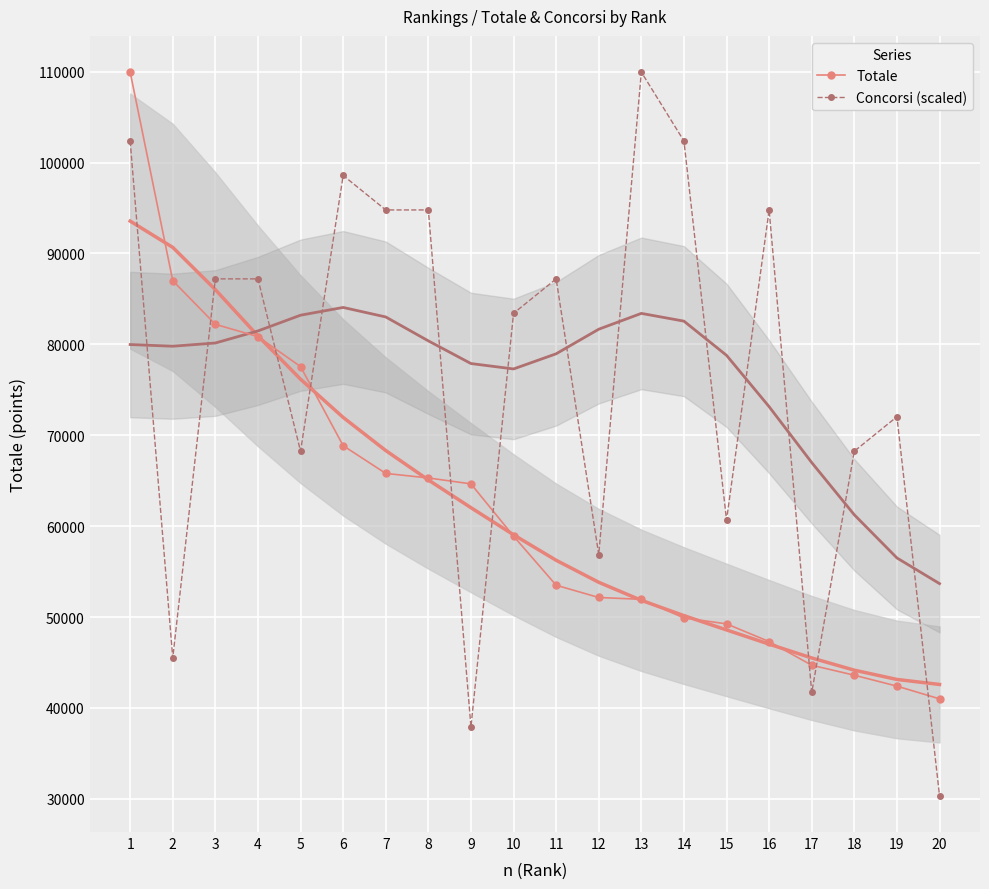

At which category is the sum across all series the highest?

1